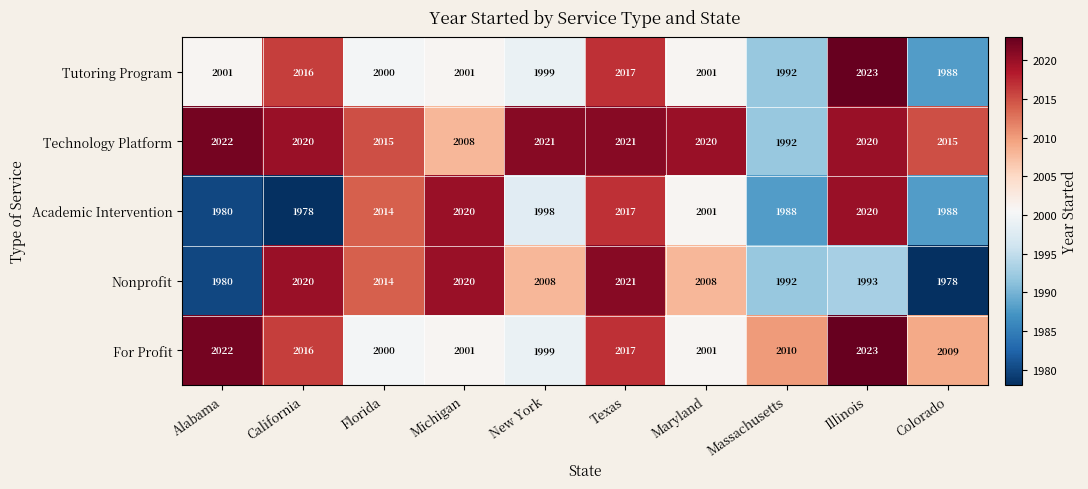

Which series has the largest total across all categories?

Technology Platform